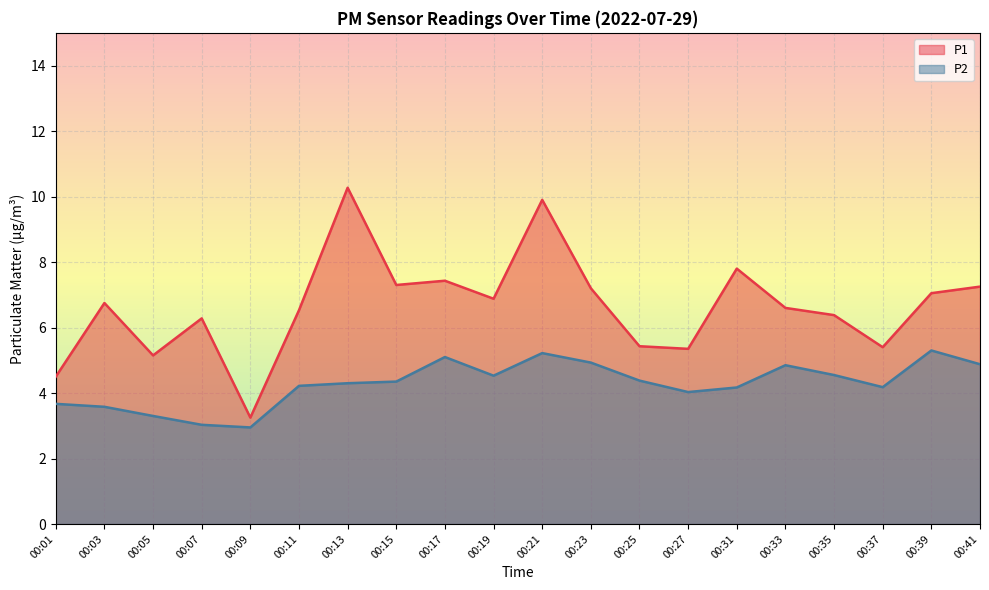

Which label corresponds to the smallest value in the chart?

00:09